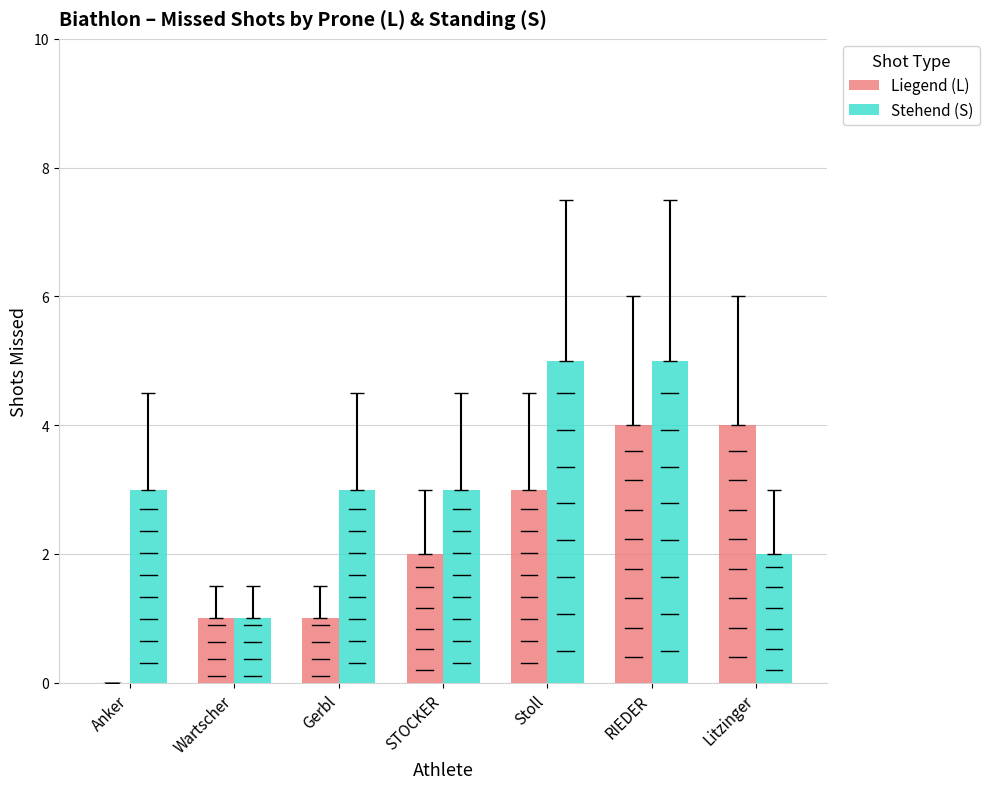

What is the sum of all Stehend (S) values?

22